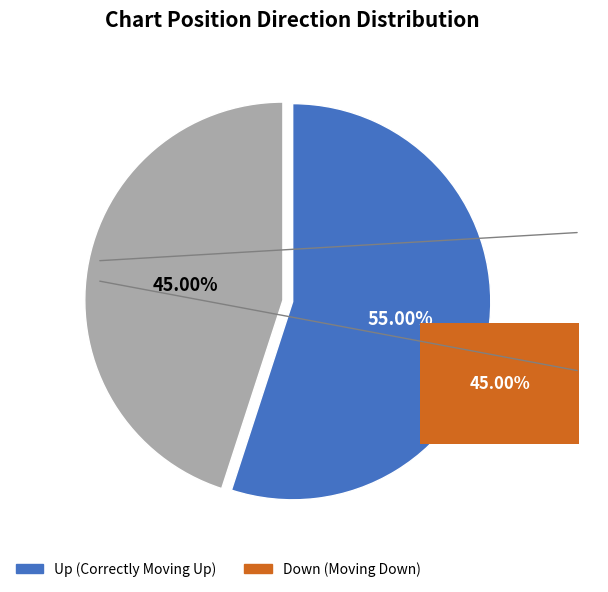

Combined, what portion of the pie is up and down?

100.0%